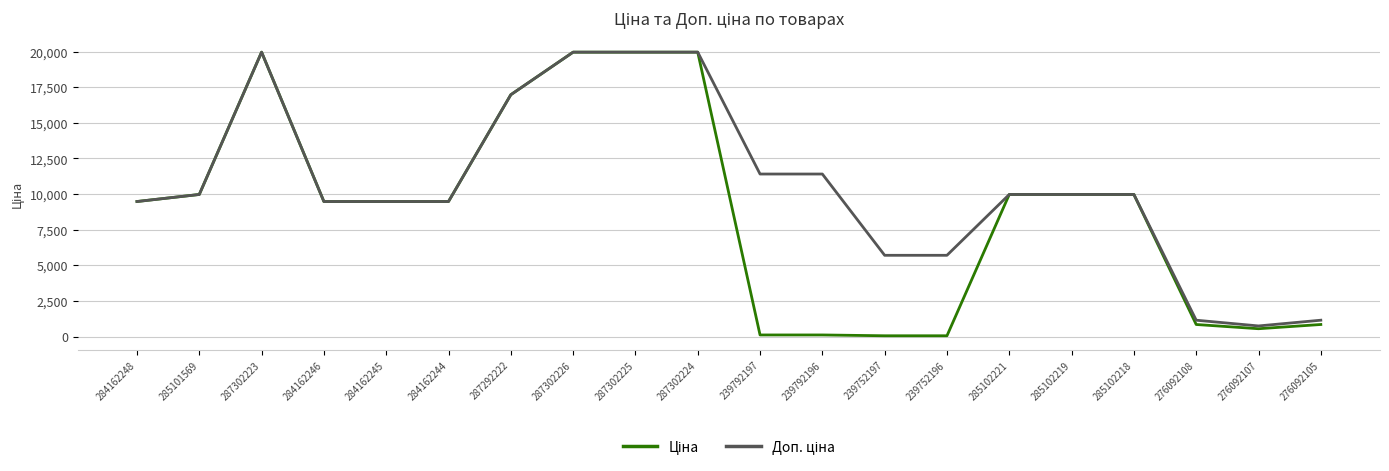

What is the total value across all series at 287302225?

39928.3